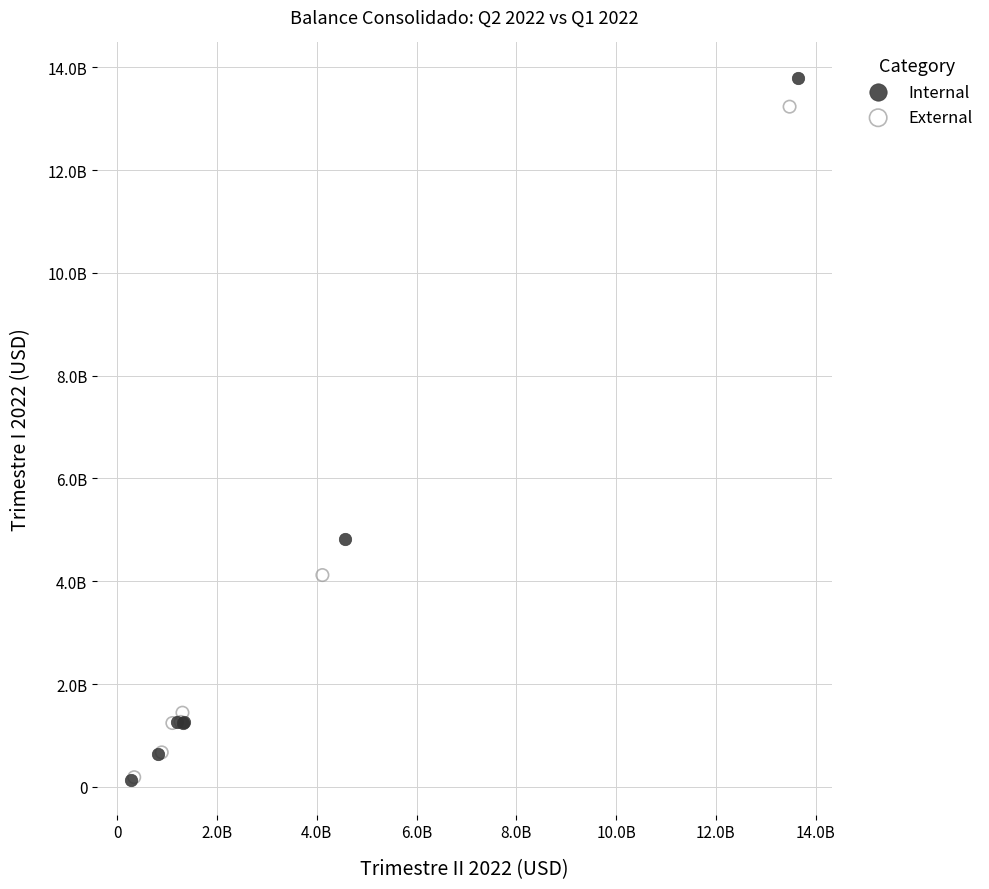

Which series has the widest spread of Y values?

Internal